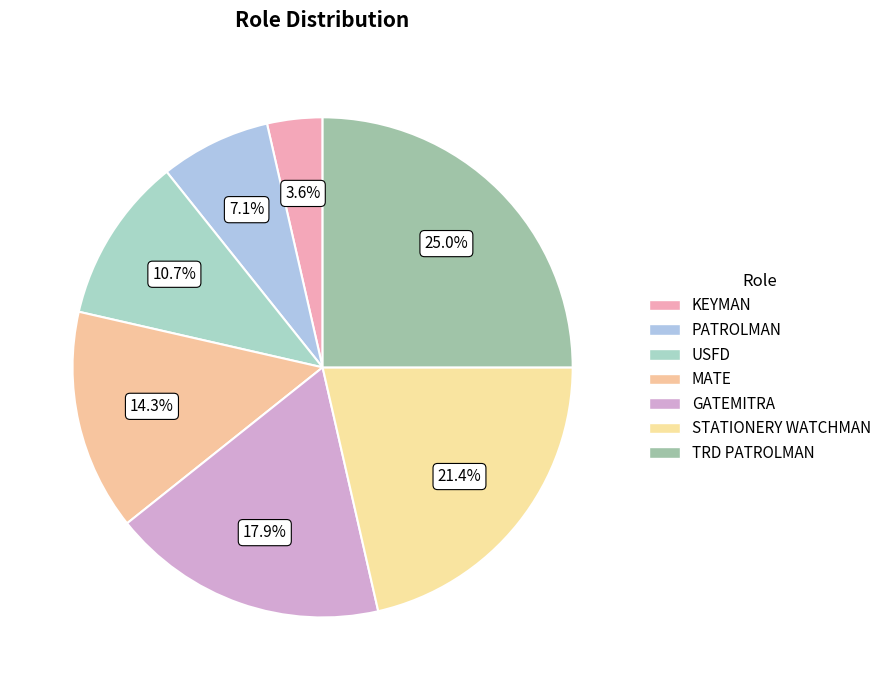

Is there a majority slice in this chart?

No